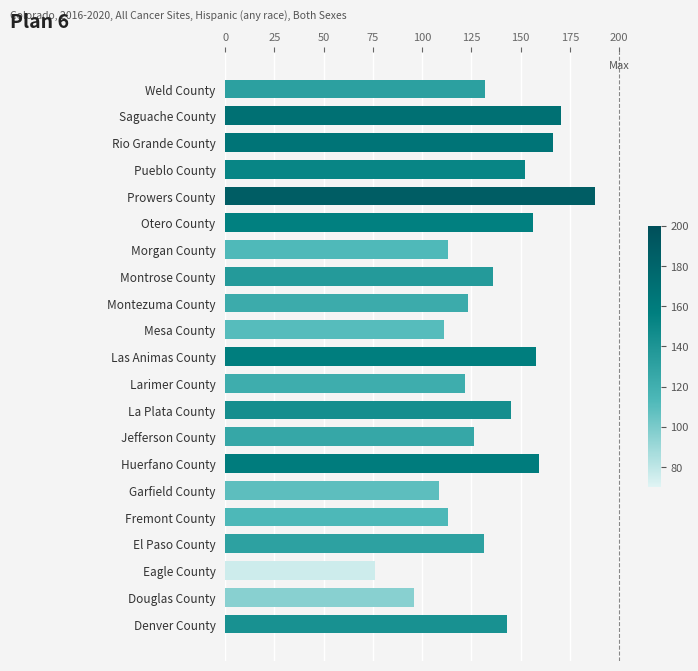

The chart shows a value of 156.2 at Otero County. True or false?

True